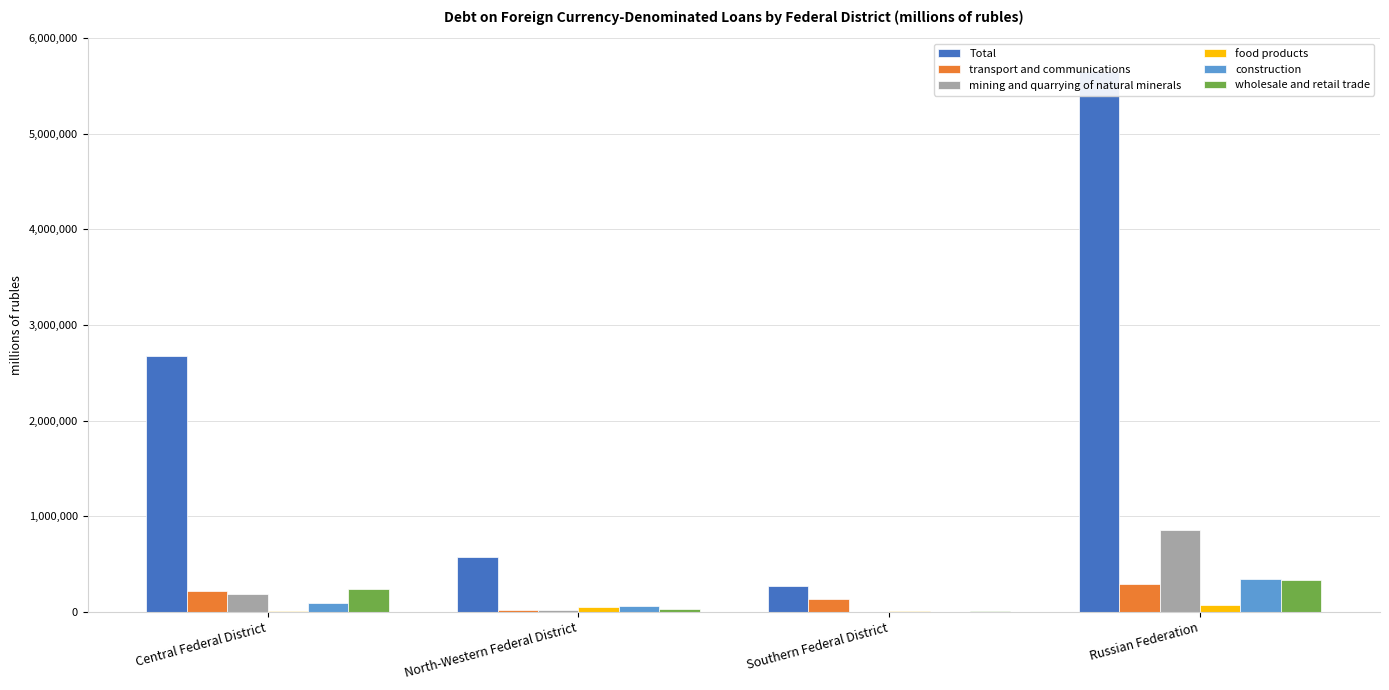

Reading left to right, what are all the values shown in this chart?

Total: Central Federal District=2676774	North-Western Federal District=568931	Southern Federal District=266706	Russian Federation=5656136
transport and communications: Central Federal District=217340	North-Western Federal District=21203	Southern Federal District=136688	Russian Federation=294421
mining and quarrying of natural minerals: Central Federal District=183193	North-Western Federal District=23202	Southern Federal District=0	Russian Federation=854133
food products: Central Federal District=10857	North-Western Federal District=47305	Southern Federal District=9840	Russian Federation=71787
construction: Central Federal District=93904	North-Western Federal District=65330	Southern Federal District=3232	Russian Federation=347429
wholesale and retail trade: Central Federal District=239818	North-Western Federal District=26350	Southern Federal District=7807	Russian Federation=337388